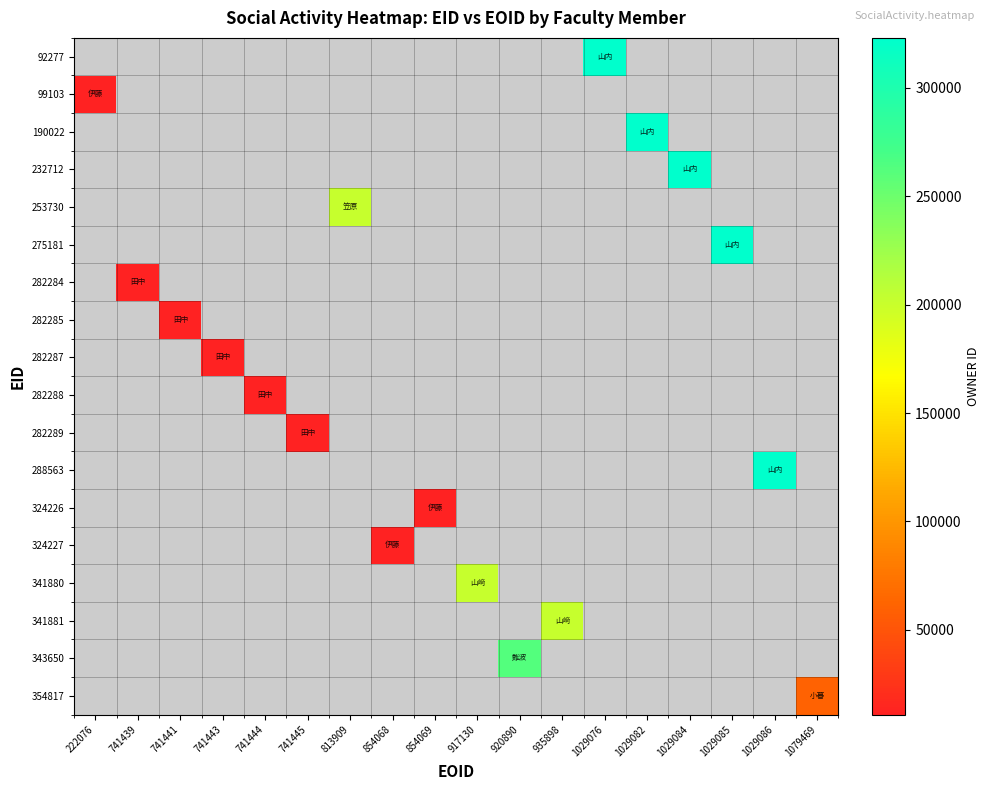

Count the number of data series in this chart.

18